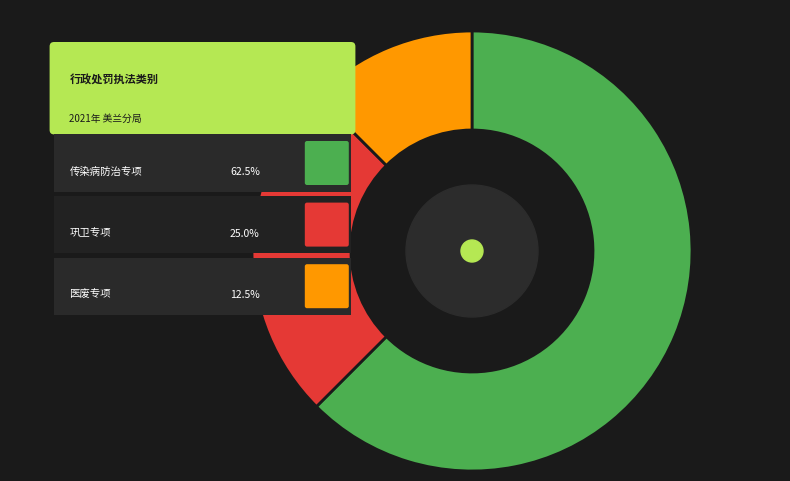

To the nearest percent, what is the average slice percentage?

33%